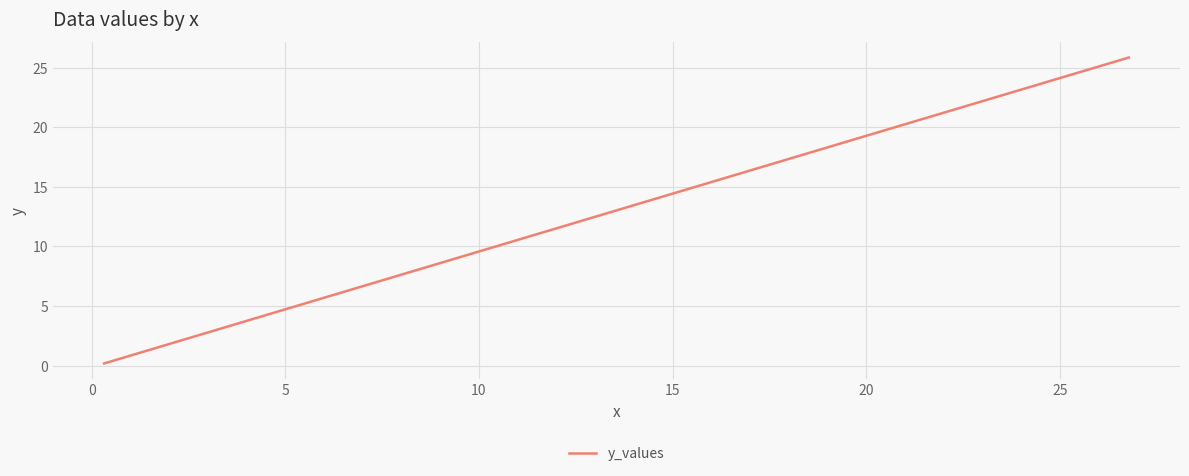

What is the difference between the second highest and minimum values?

19.1